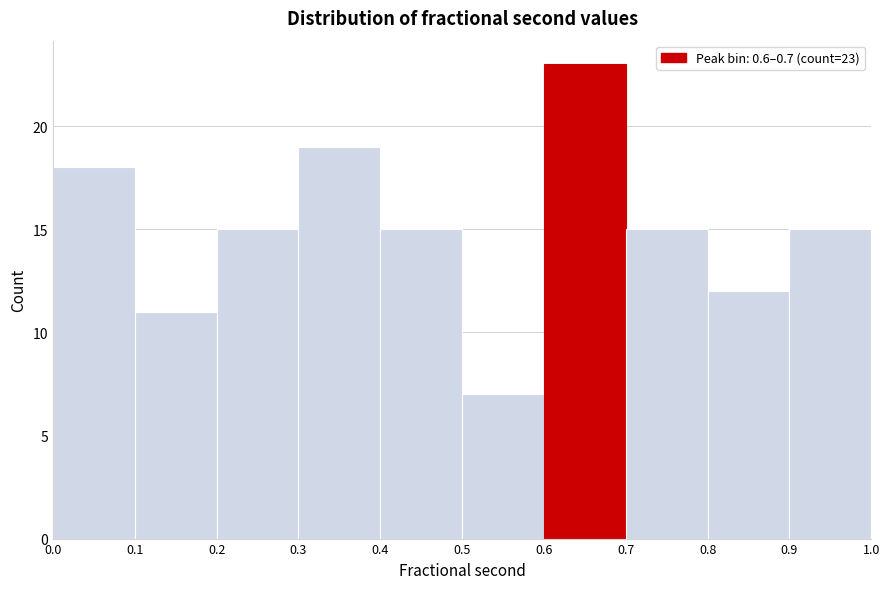

Over which range of the x-axis is the bar tallest?

0.6 to 0.7